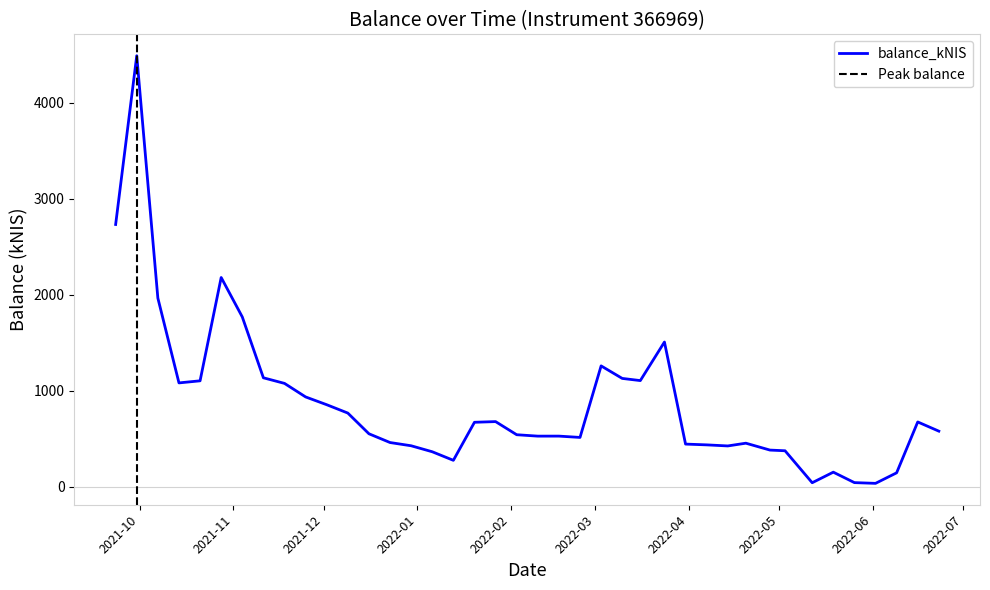

Where is the first local maximum?

2021-09-30